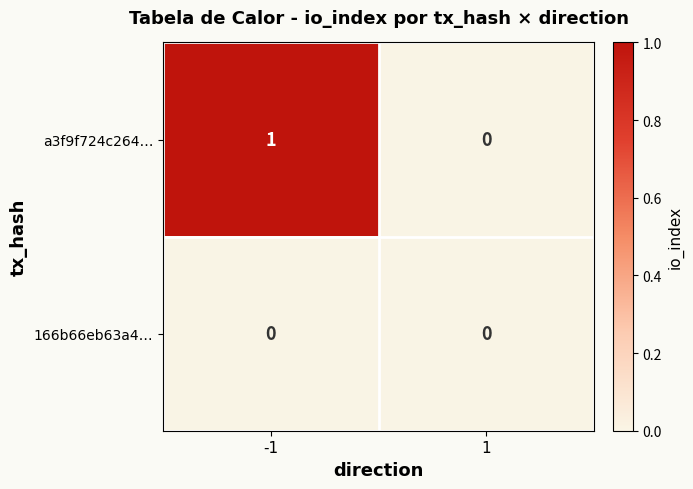

Which label corresponds to the largest value in the chart?

-1